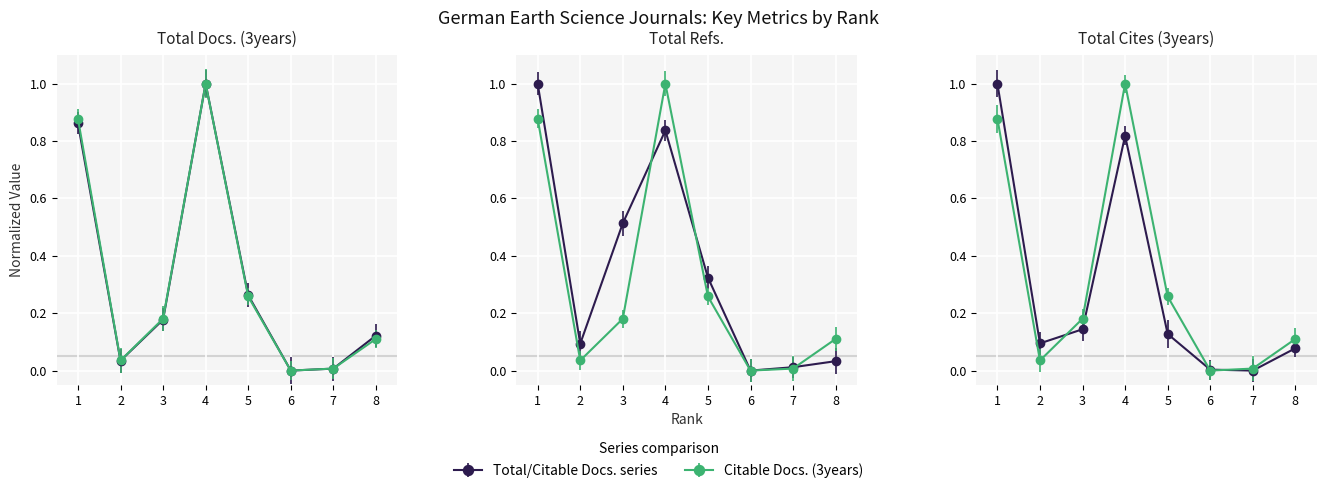

Which category has the highest value across all series?

4